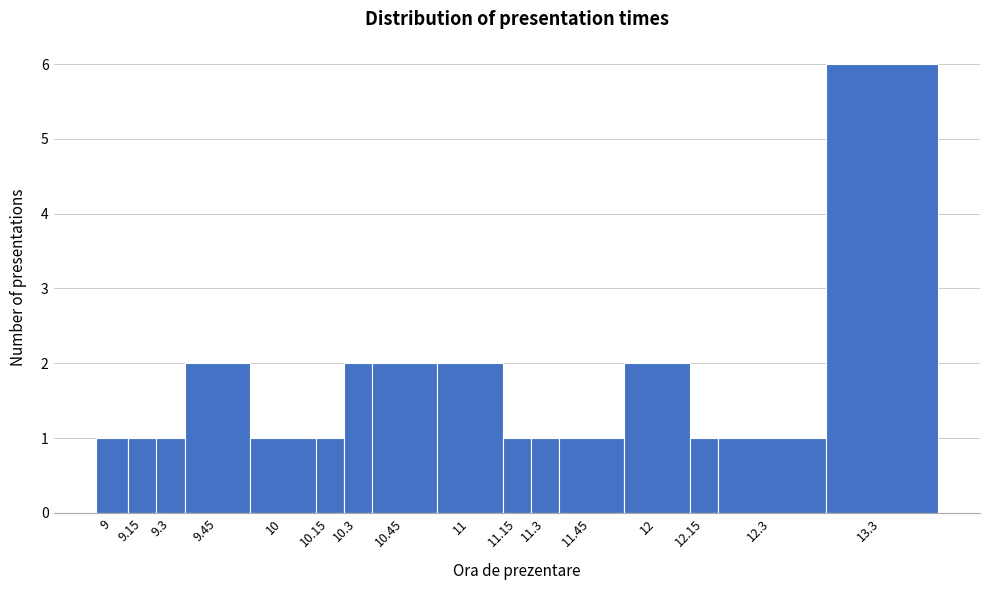

Reading right to left, list all the values displayed in this chart.

13.3=6	12.3=1	12.15=1	12=2	11.45=1	11.3=1	11.15=1	11=2	10.45=2	10.3=2	10.15=1	10=1	9.45=2	9.3=1	9.15=1	9=1